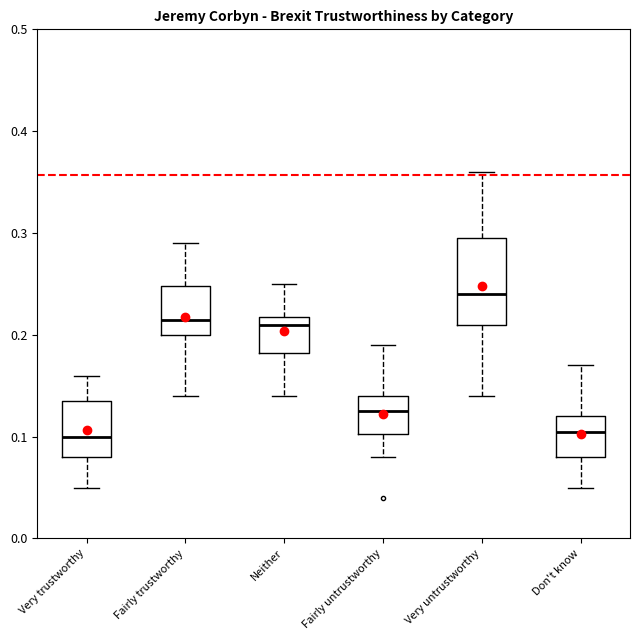

Where does the median line of the box for Very untrustworthy sit on the y-axis? The values are not printed on the chart, so give them approximately, as read against the axis.

0.24